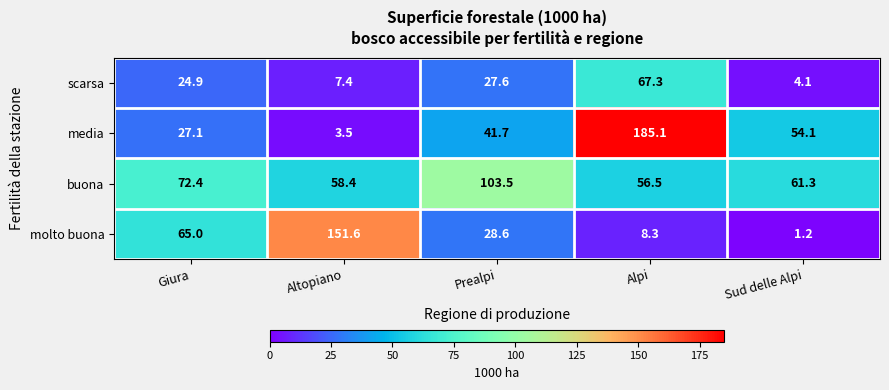

How many categories are shown in the chart?

5